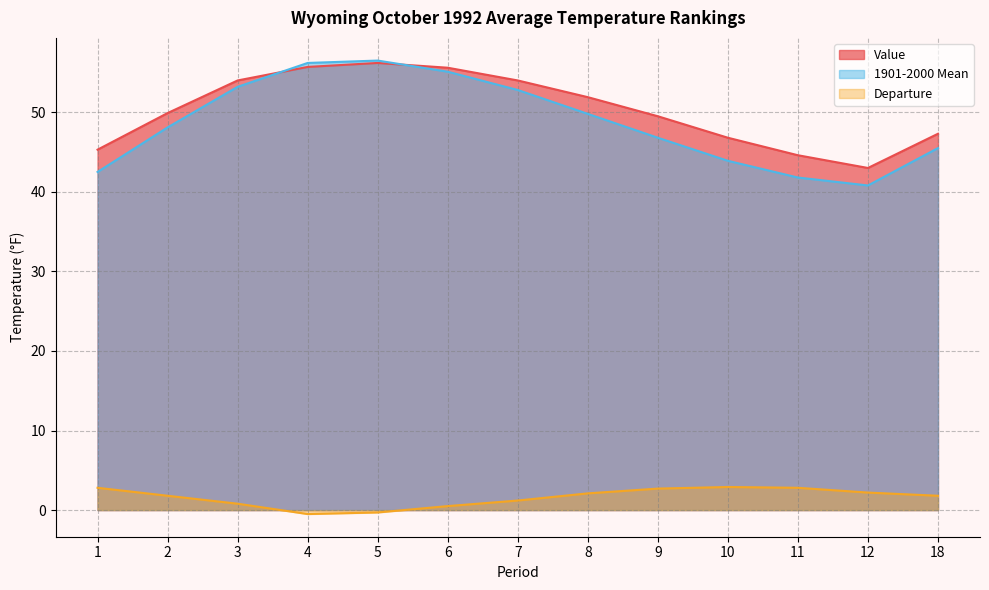

What is the maximum value for Value?

56.2